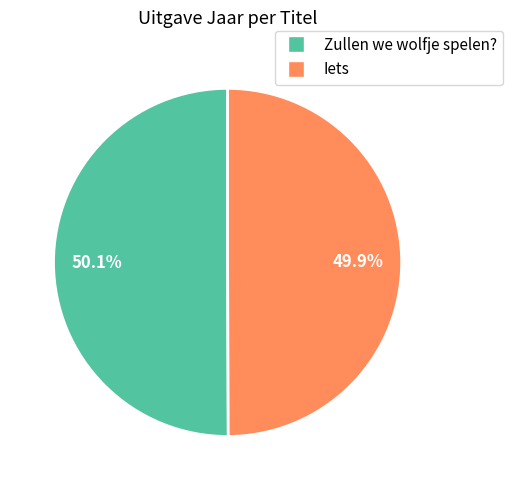

What percentage do Iets and Zullen we wolfje spelen? together represent?

100.0%